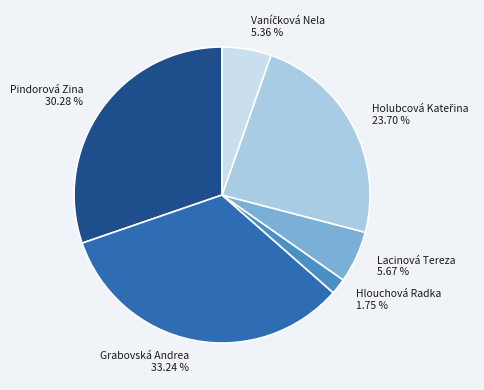

What is the largest slice in the pie chart?

Grabovská Andrea